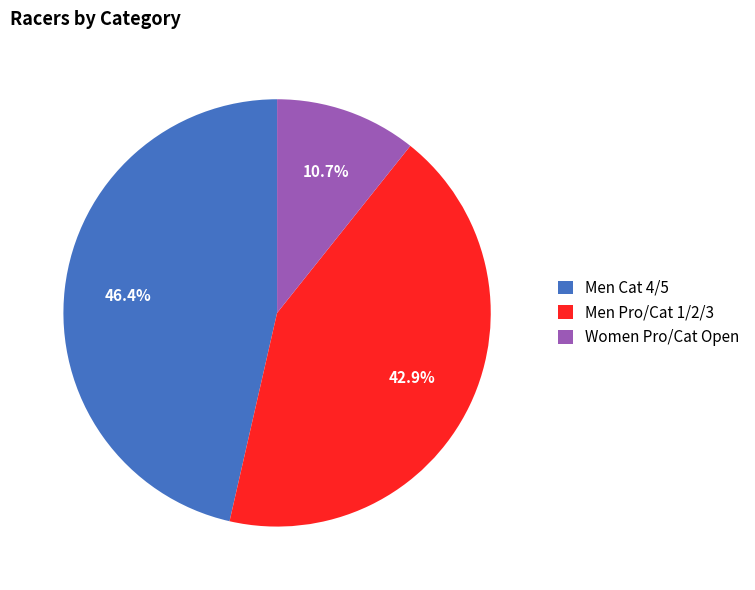

Combined, what portion of the pie is Men Cat 4/5 and Men Pro/Cat 1/2/3?

89.3%